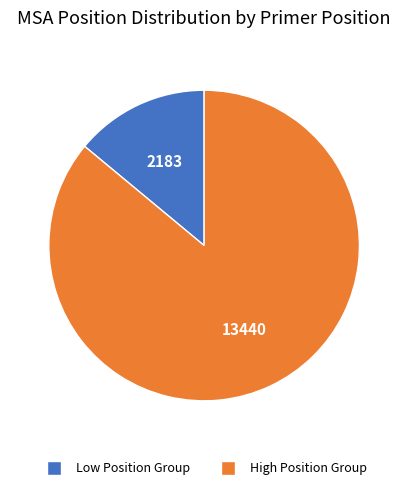

Does any single category account for the majority?

Yes